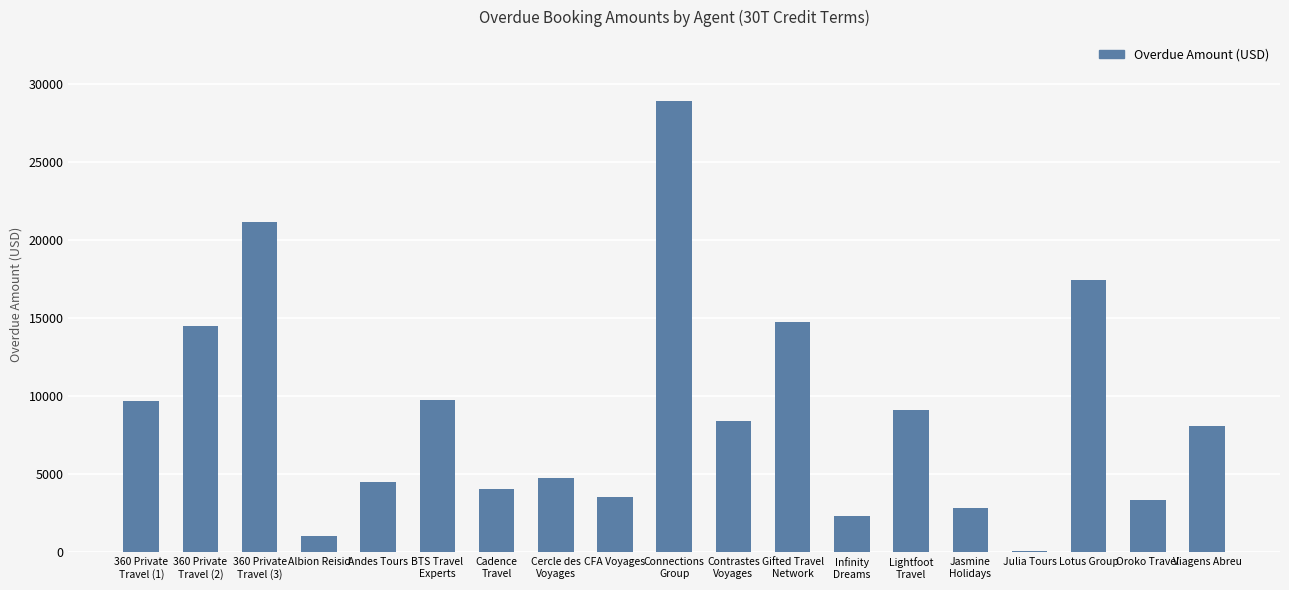

What is the label of the 16th bar from the right?

Albion Reisid